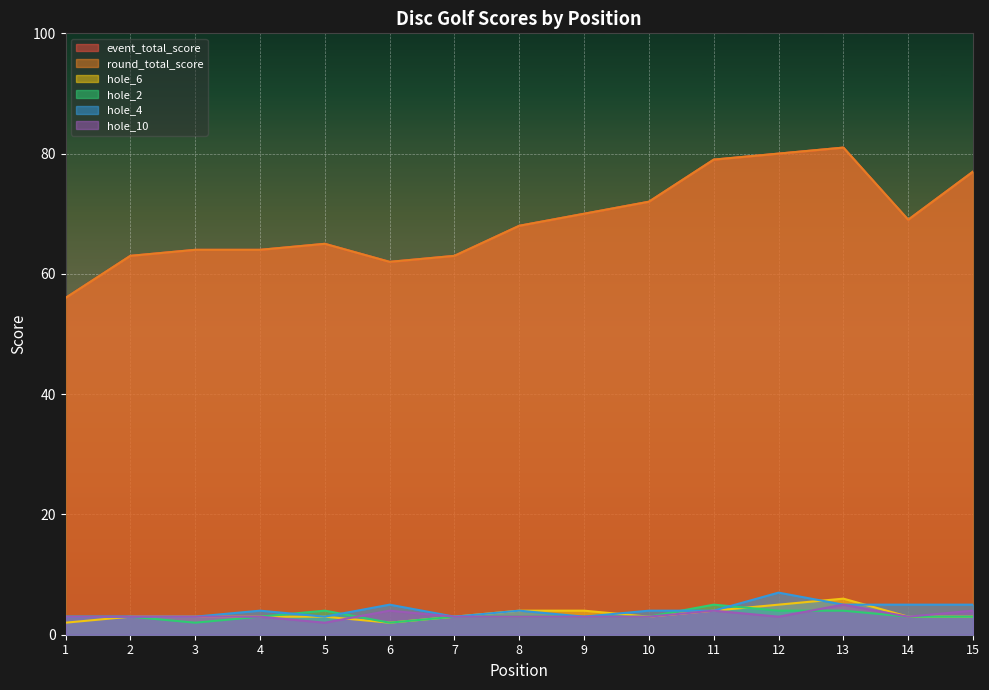

What are all the series names shown in the legend?

event_total_score, round_total_score, hole_6, hole_2, hole_4, hole_10